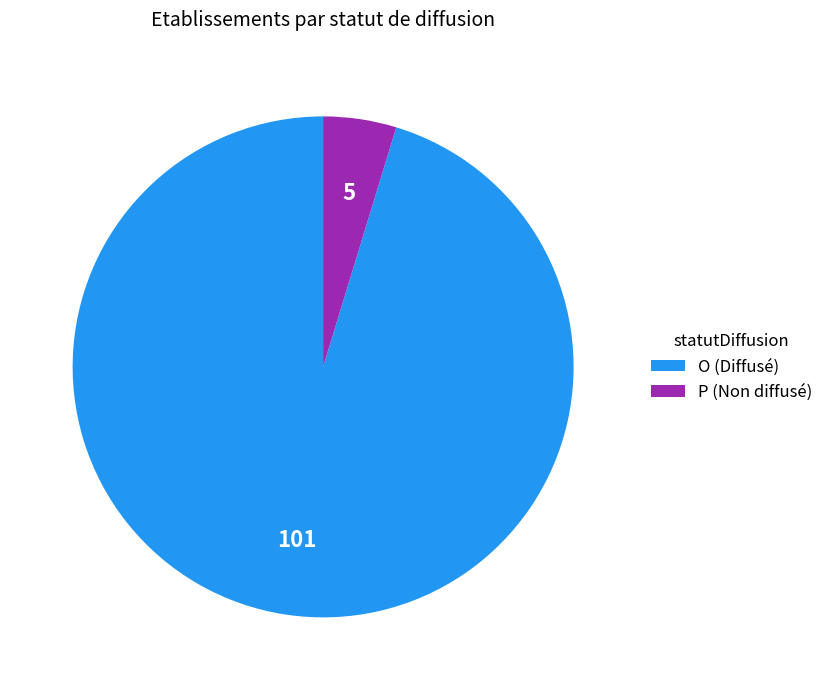

Which category has the smallest portion of the pie?

P